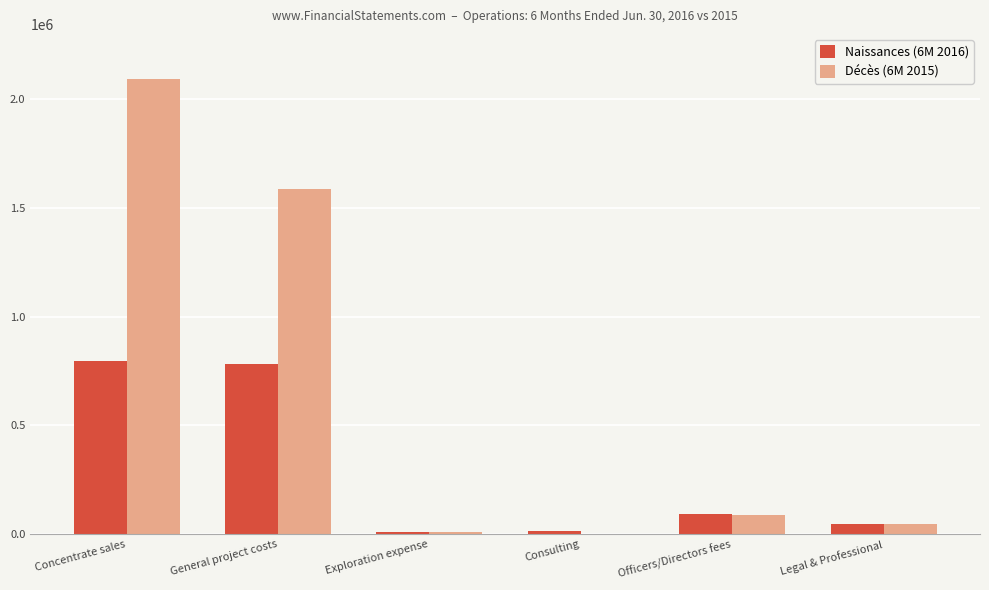

The Naissances (6M 2016) series shows 795133 at Concentrate sales. True or false?

True